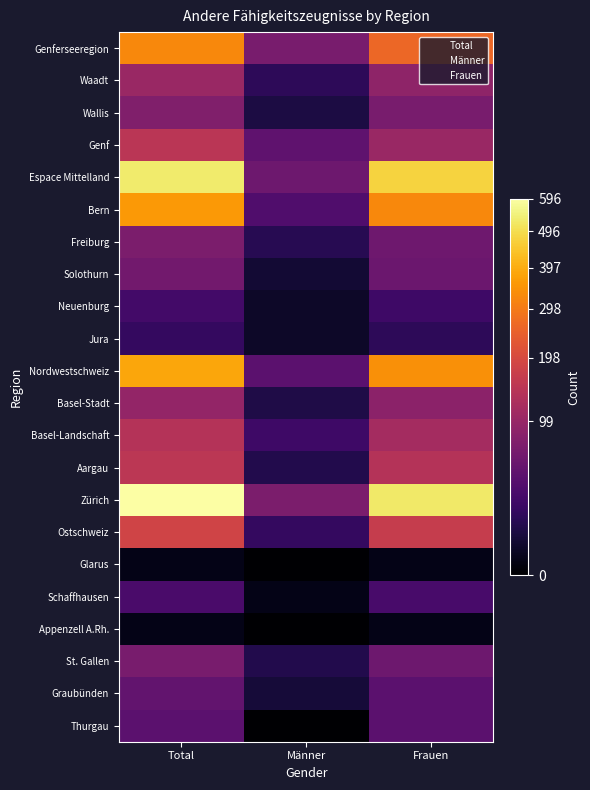

How many data points in Graubünden are less than 41?

1